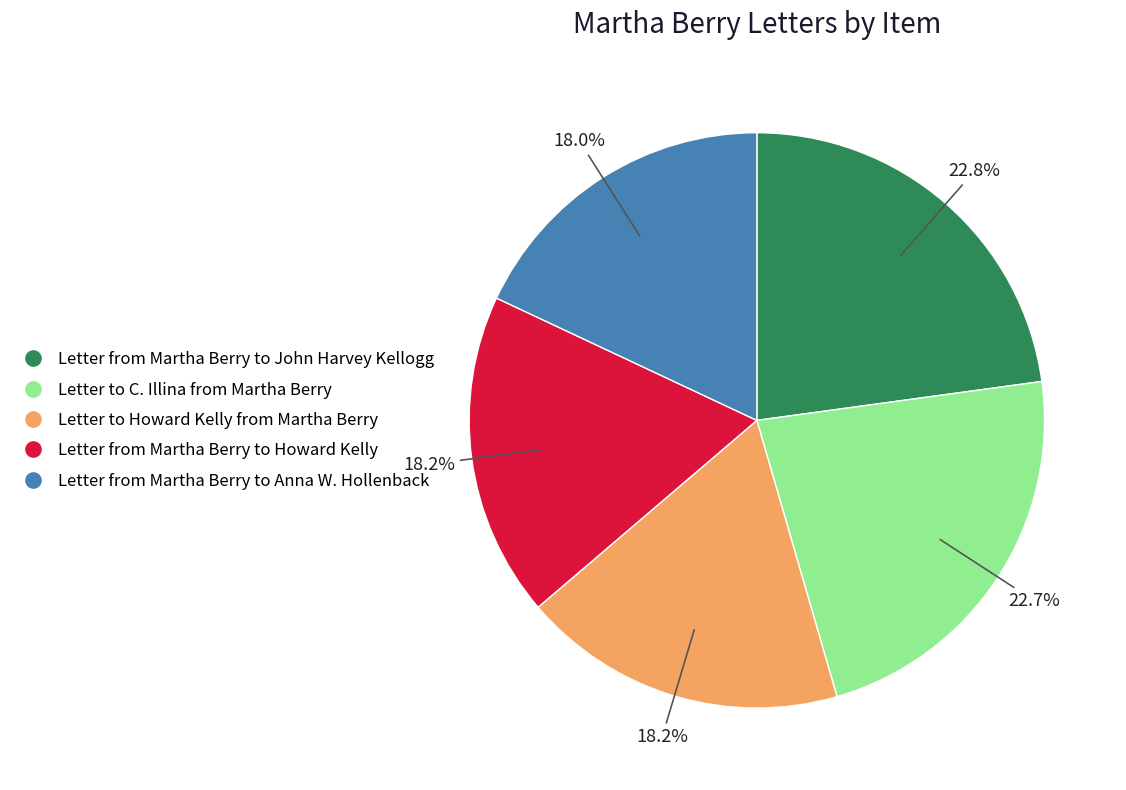

Between Letter from Martha Berry to Anna W. Hollenback and Letter from Martha Berry to John Harvey Kellogg, which is larger?

Letter from Martha Berry to John Harvey Kellogg